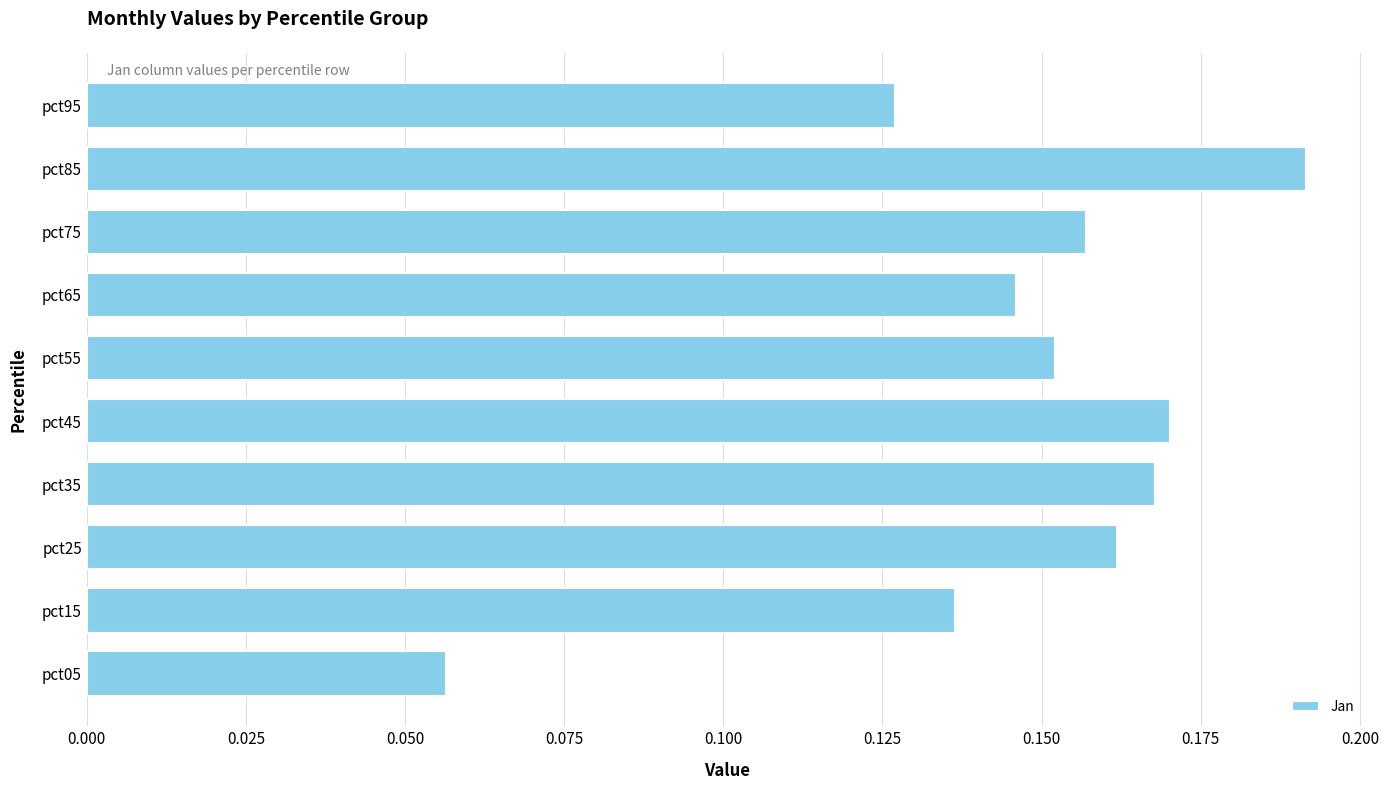

What is the change in value from pct05 to pct45?

+0.1